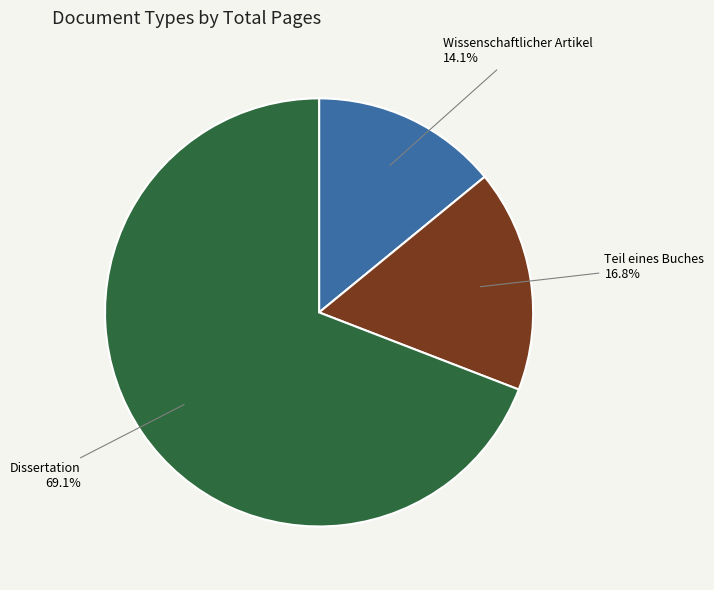

Is there a majority slice in this chart?

Yes